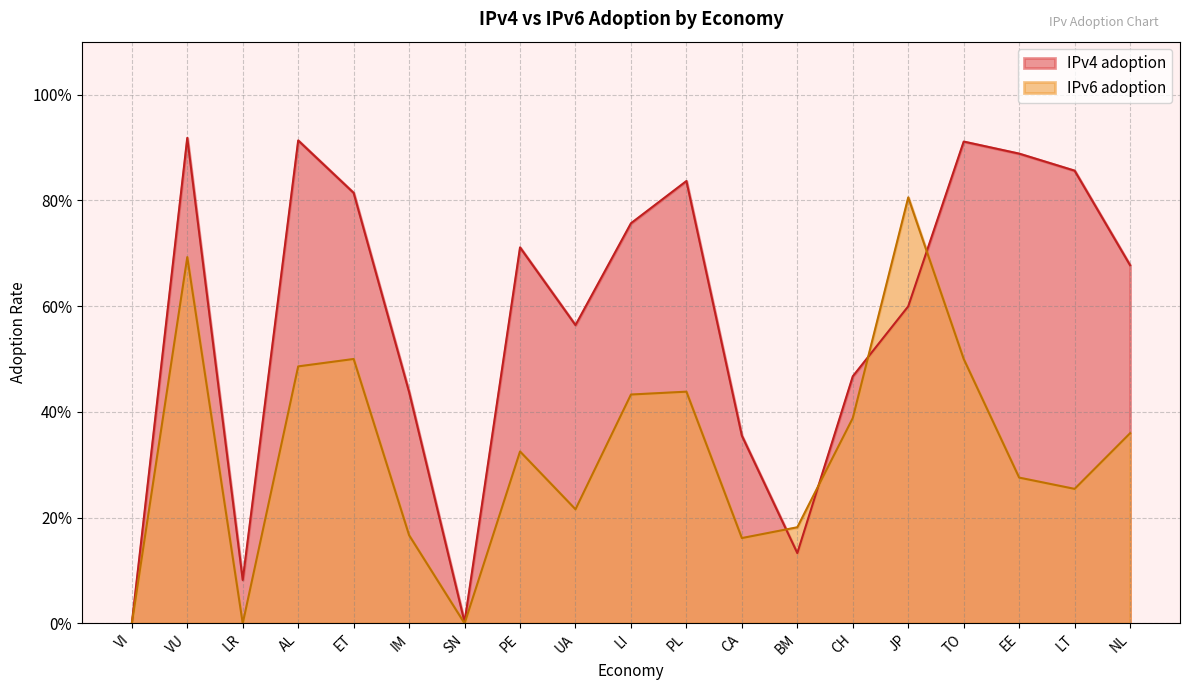

Reading left to right, transcribe all the data shown in this chart.

IPv4 adoption: VI=0.0	VU=0.9	LR=0.1	AL=0.9	ET=0.8	IM=0.4	SN=0.0	PE=0.7	UA=0.6	LI=0.8	PL=0.8	CA=0.4	BM=0.1	CH=0.5	JP=0.6	TO=0.9	EE=0.9	LT=0.9	NL=0.7
IPv6 adoption: VI=0.0	VU=0.7	LR=0.0	AL=0.5	ET=0.5	IM=0.2	SN=0.0	PE=0.3	UA=0.2	LI=0.4	PL=0.4	CA=0.2	BM=0.2	CH=0.4	JP=0.8	TO=0.5	EE=0.3	LT=0.3	NL=0.4